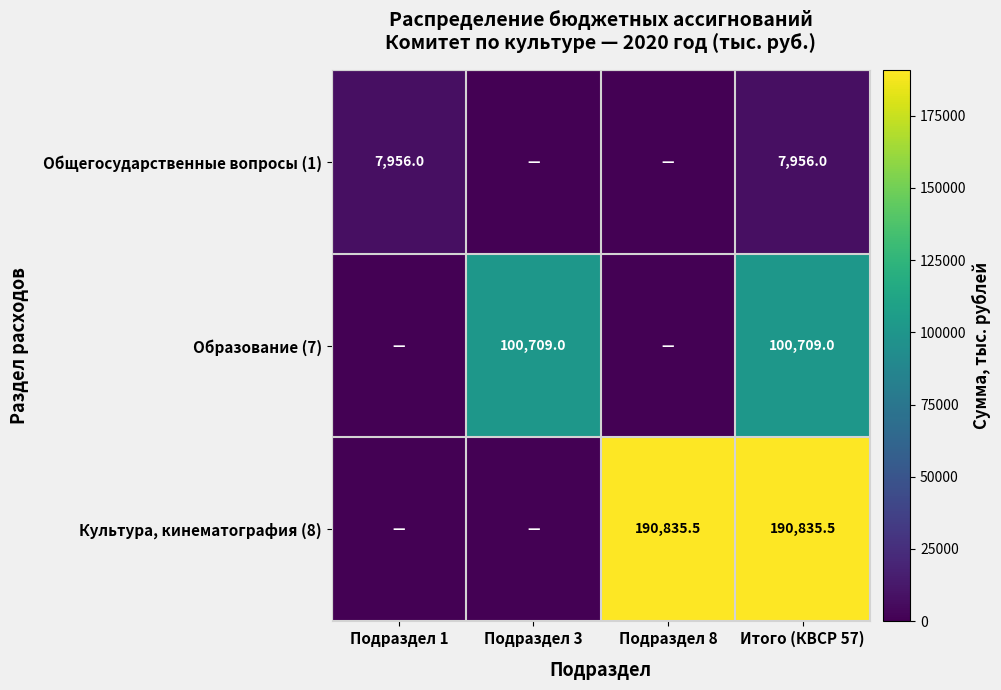

True or false: Образование (7) has a value of 100709.0 at Итого (КВСР 57).

True